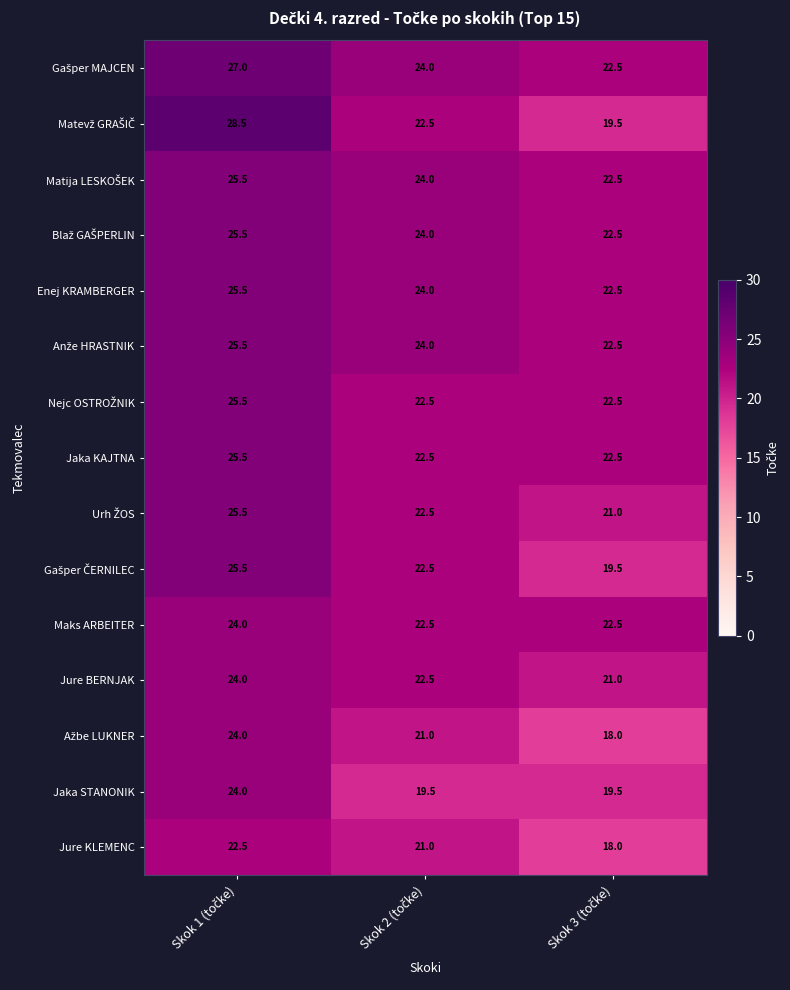

At how many categories does at least one series exceed 18?

3